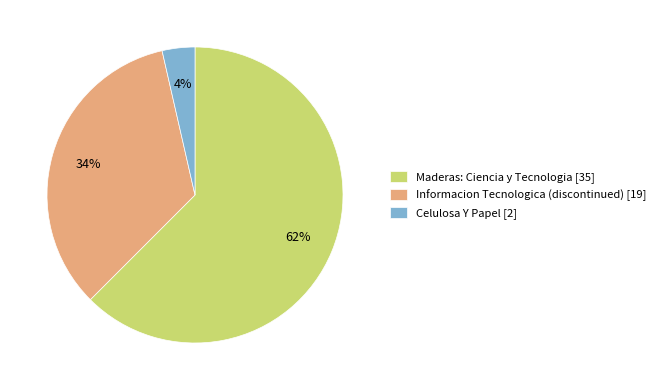

To the nearest percent, what is the average slice percentage?

33%